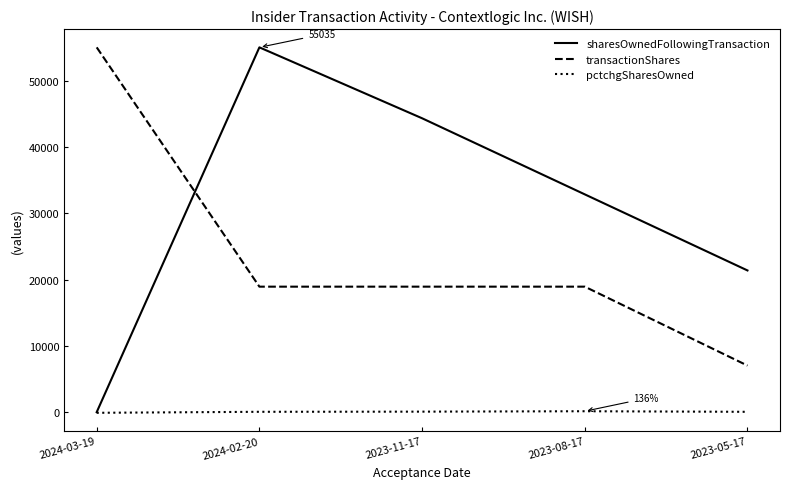

True or false: transactionShares and pctchgSharesOwned cross at least once.

False